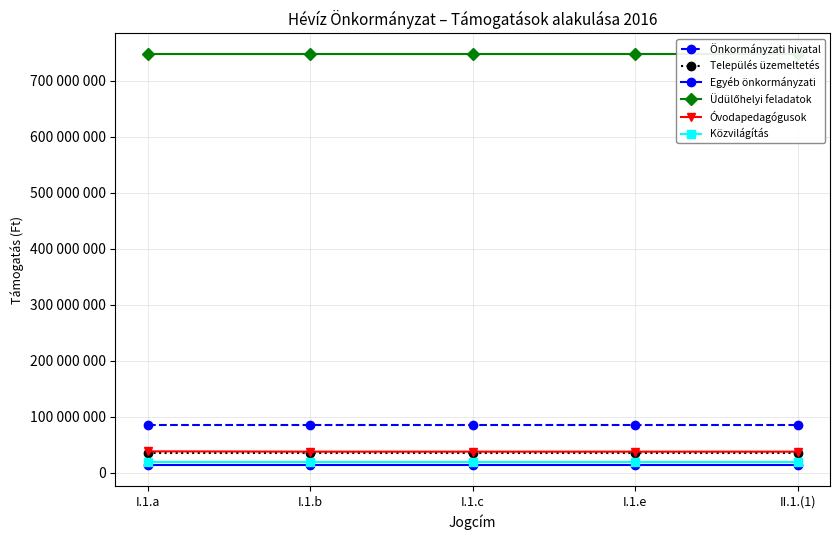

Rank the series at I.1.c from highest to lowest value.

Üdülőhelyi feladatok, Önkormányzati hivatal, Óvodapedagógusok, Település üzemeltetés, Közvilágítás, Egyéb önkormányzati